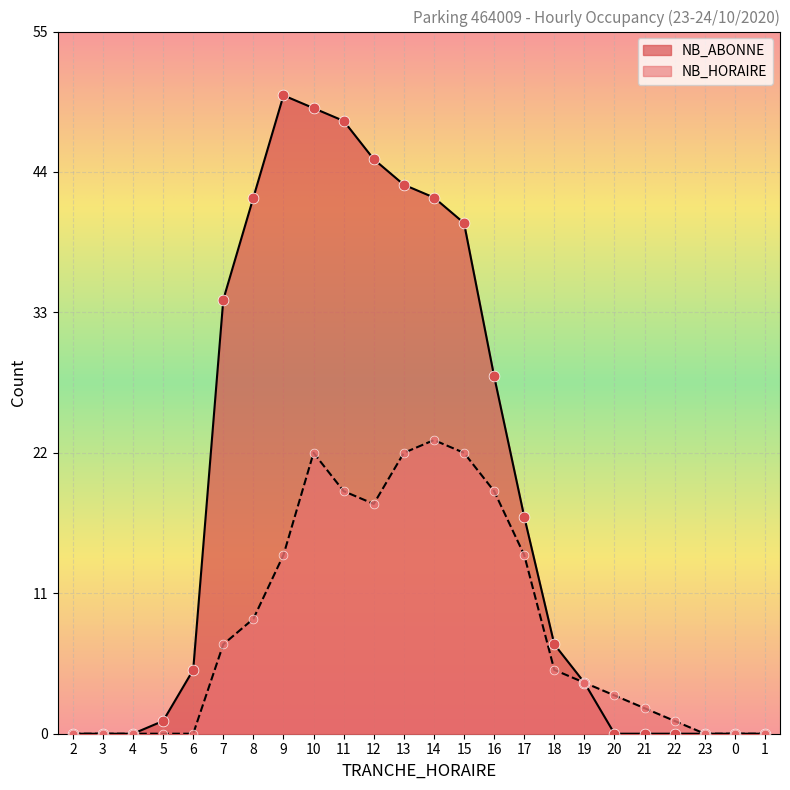

Which series has the largest Y range (max minus min)?

NB_ABONNE